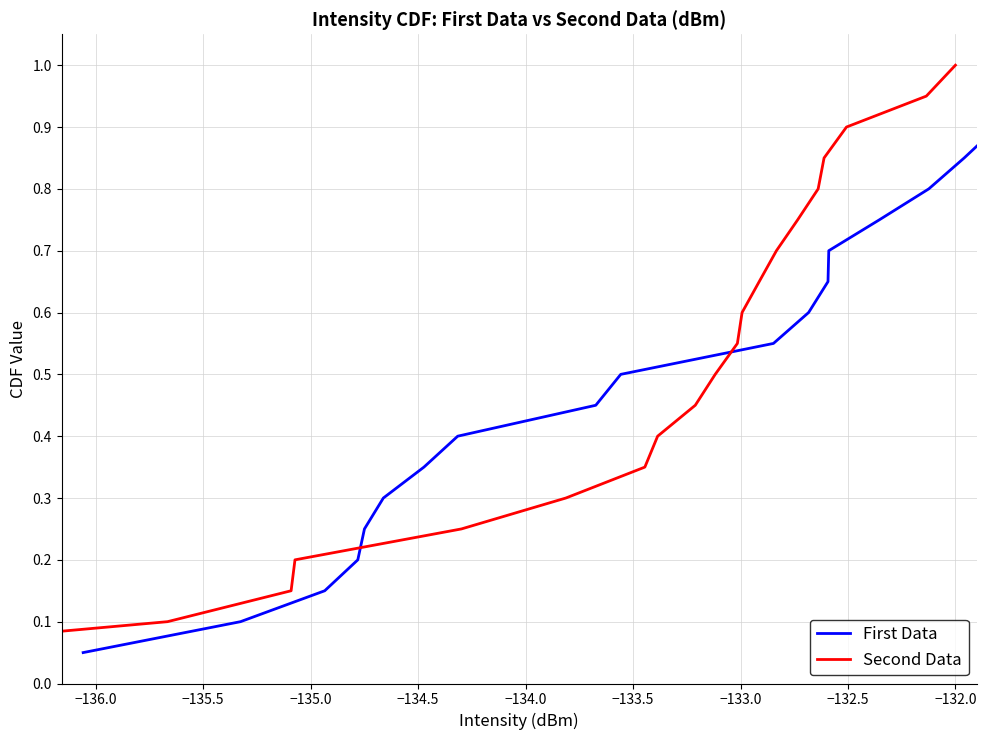

Is the value of Second Data at 18 greater than the value of First Data at 11?

Yes